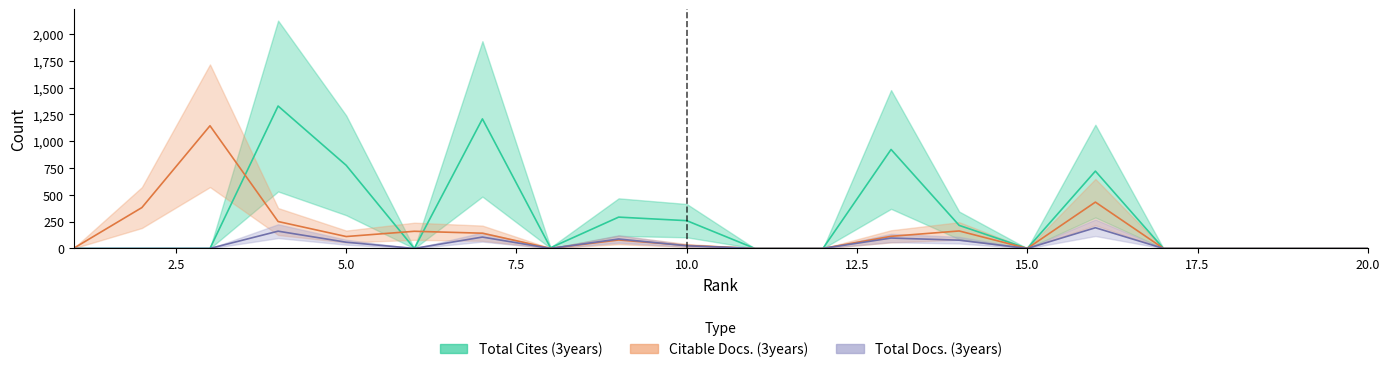

Does the chart have visible grid lines?

No